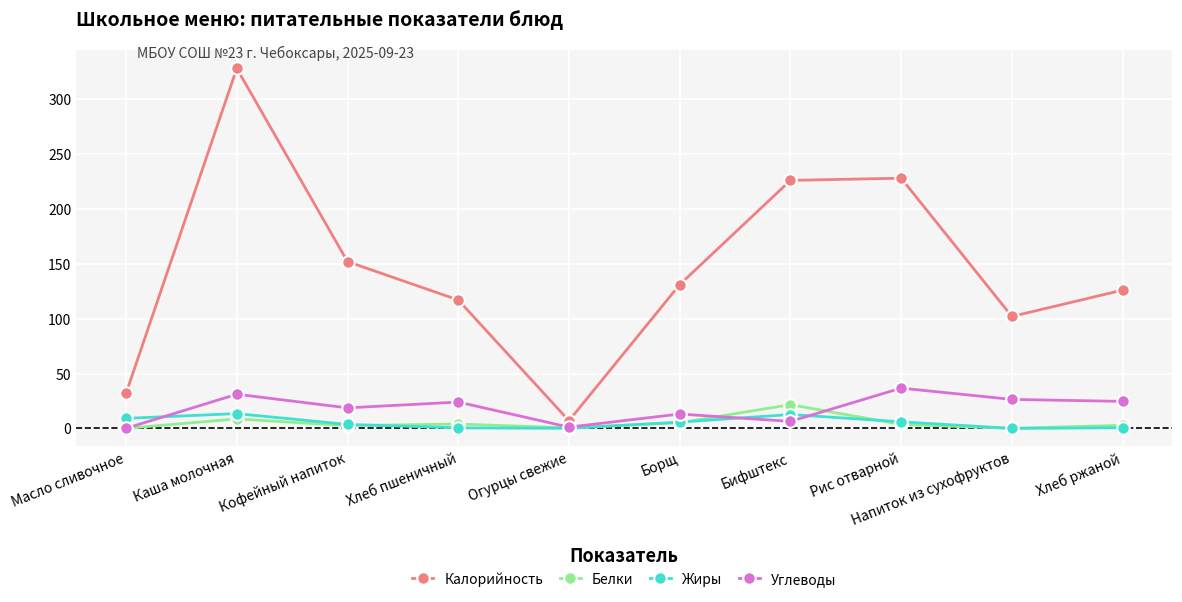

The value of Калорийность at Каша молочная is 548.1. True or false?

False